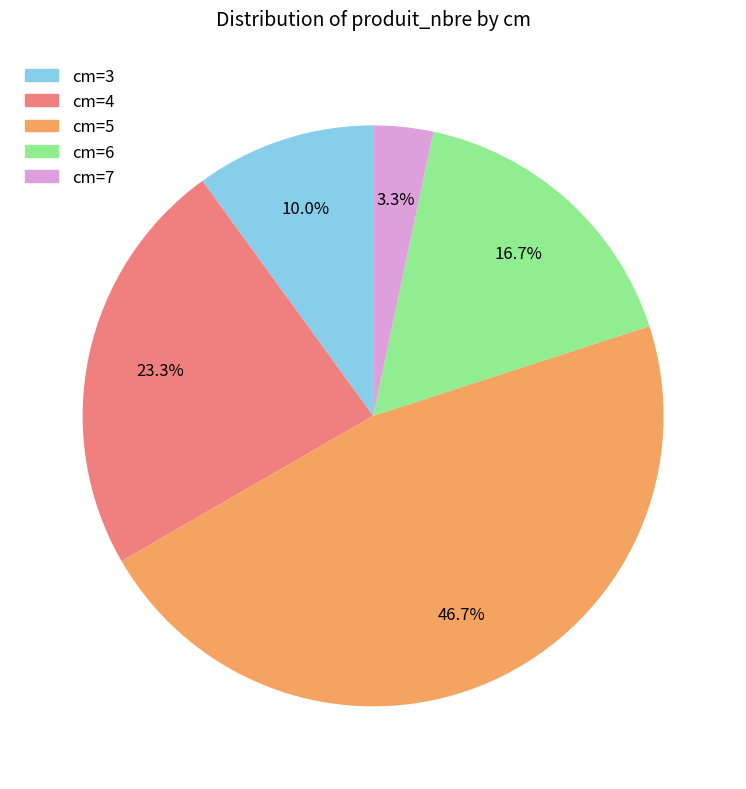

Is there a majority slice in this chart?

No